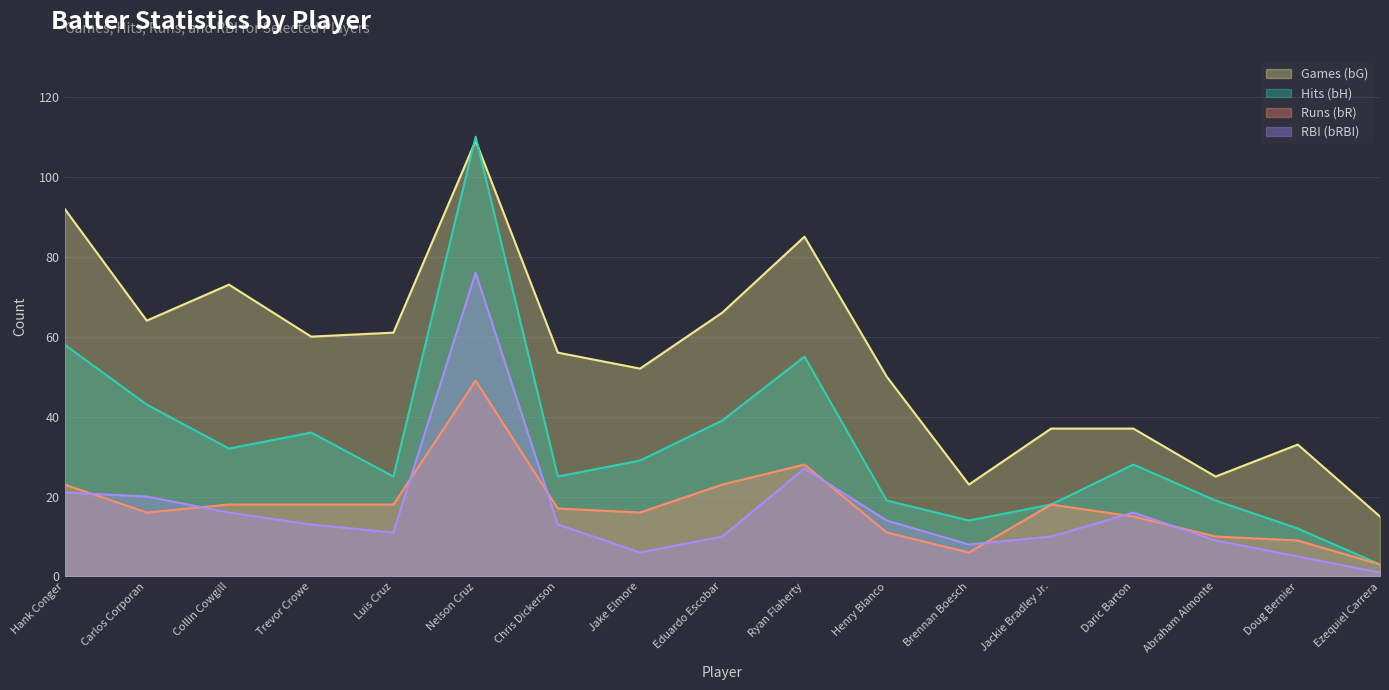

How many values in the bR series exceed 17?

8